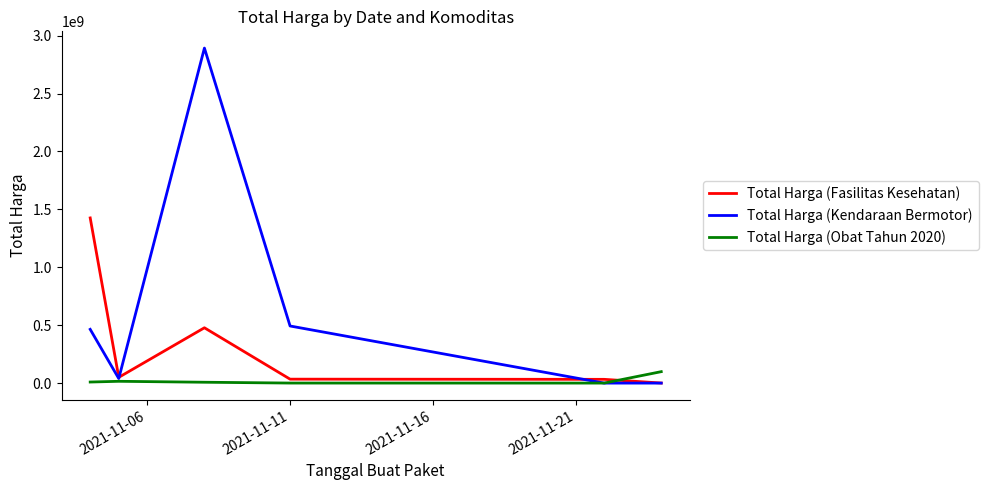

List the series in order of their overall mean, highest first.

Total Harga (Kendaraan Bermotor), Total Harga (Fasilitas Kesehatan), Total Harga (Obat Tahun 2020)